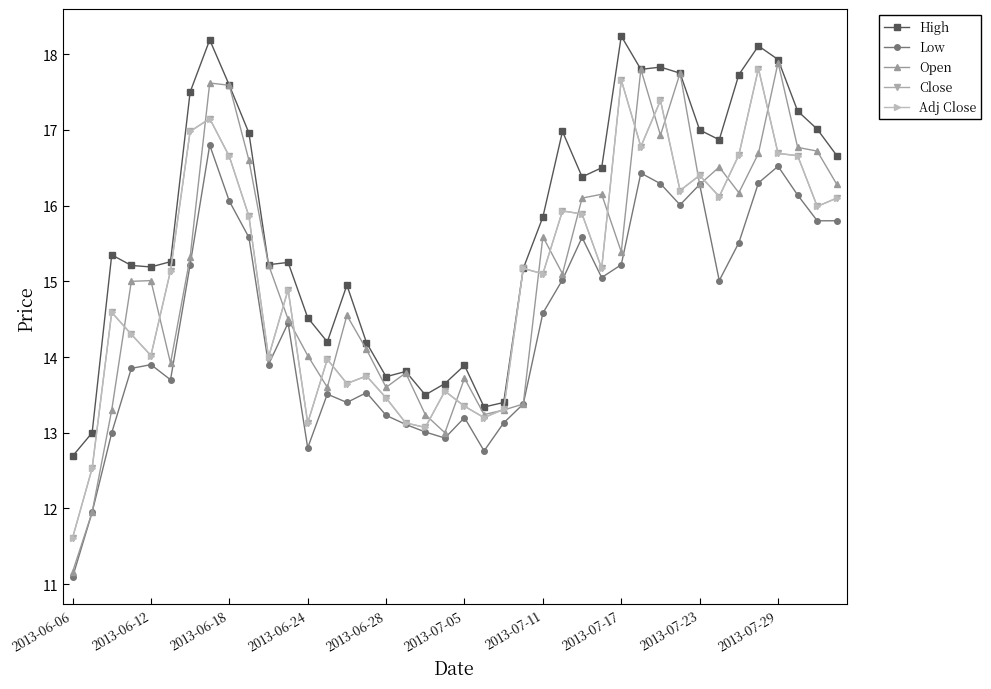

Does the chart have visible grid lines?

No